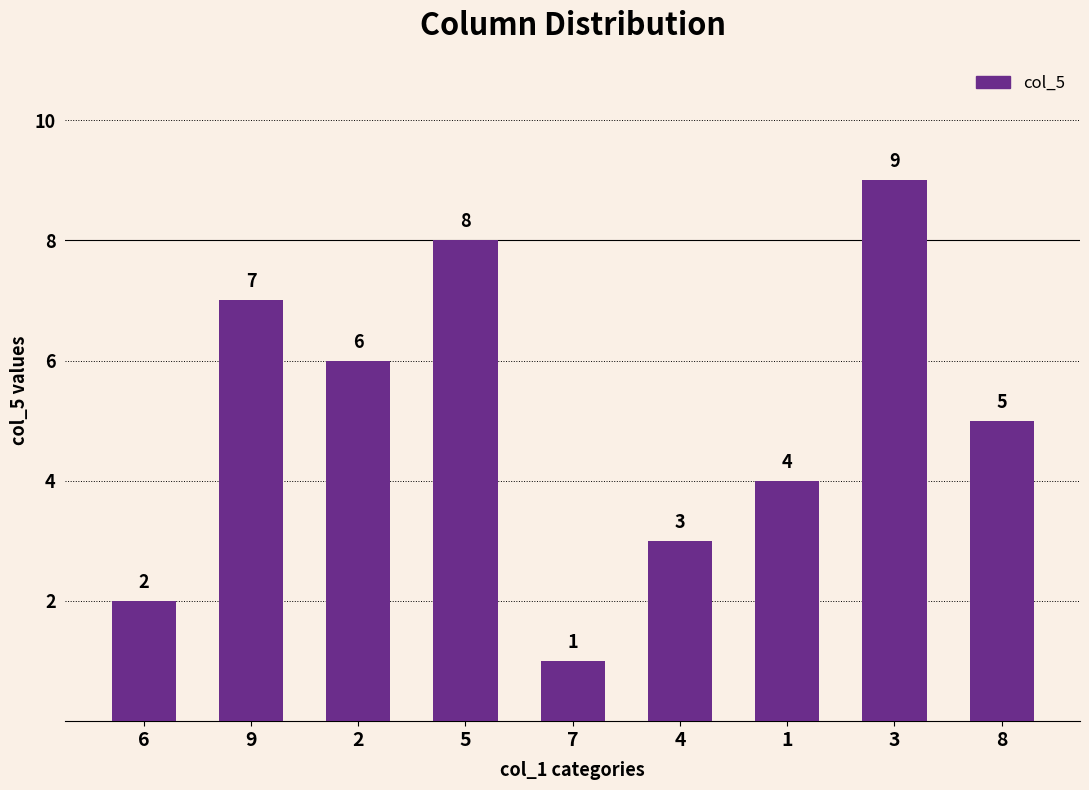

What is the maximum value shown in the chart?

9